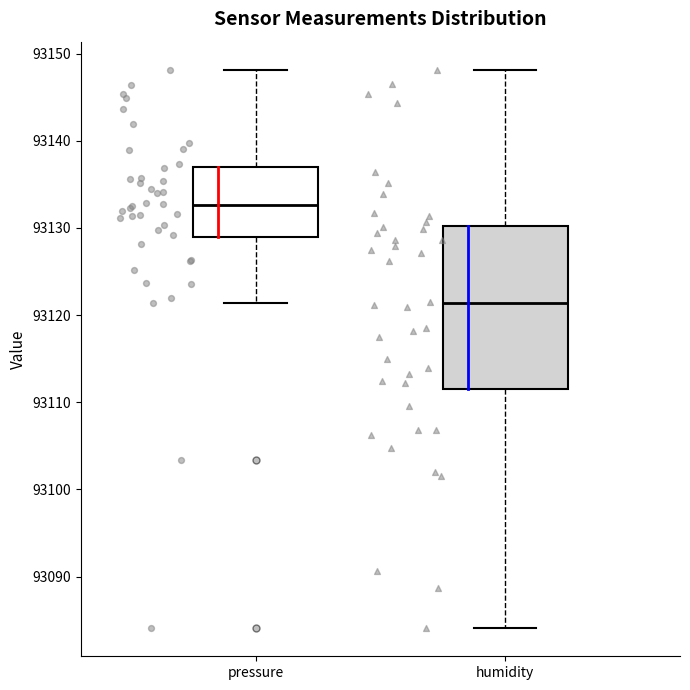

Reading left to right, transcribe this box plot: for each box, give where its median line is, the range the box spans, and where its two whiskers end, as read against the y-axis. The values are not printed on the chart, so give them approximately, as read against the axis.

pressure: median 93133, box 93129 to 93137, whiskers 93121 to 93148
humidity: median 93121, box 93112 to 93130, whiskers 93084 to 93148